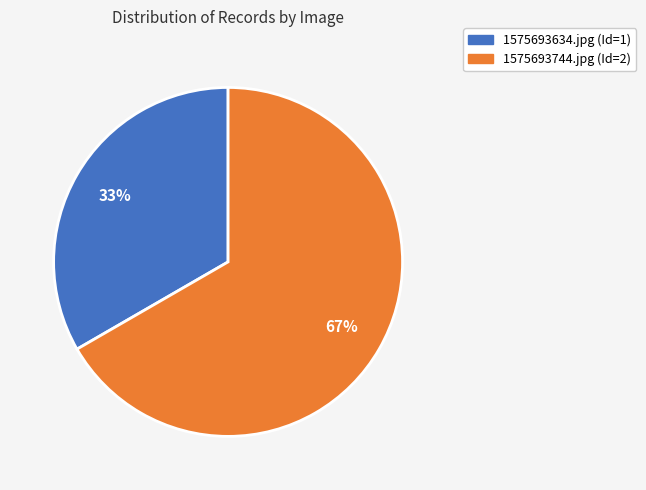

Which category has the smallest portion of the pie?

1575693634.jpg